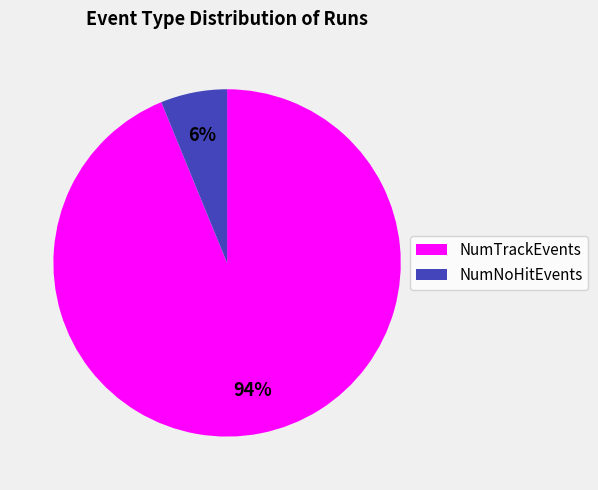

Between NumTrackEvents and NumNoHitEvents, which is larger?

NumTrackEvents